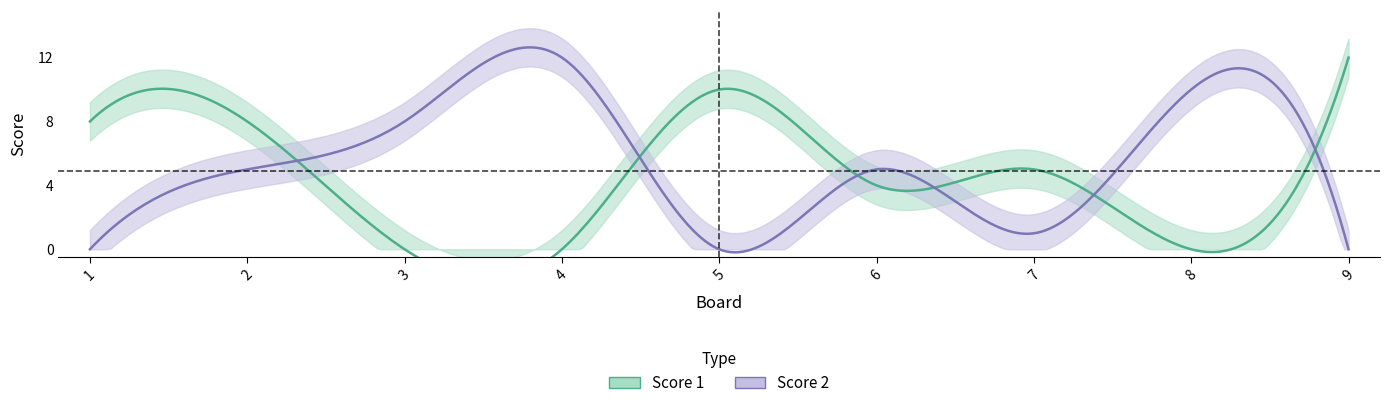

Which series has the largest range (max minus min)?

Score 1